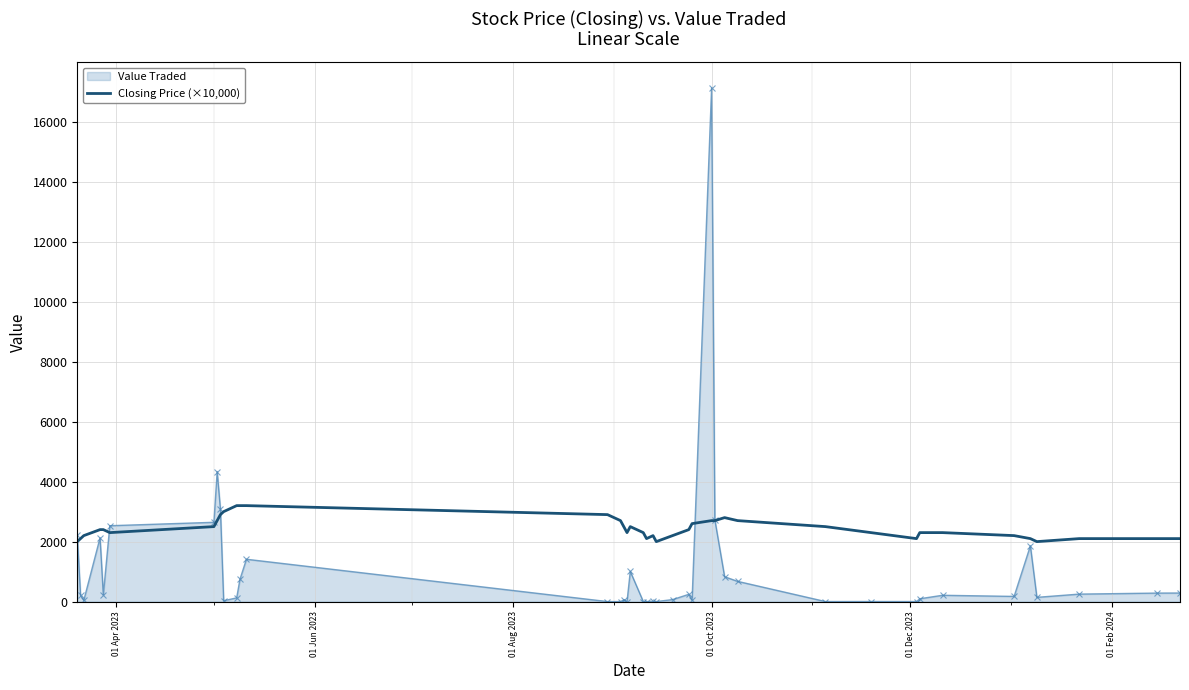

What is the maximum value for Closing Price (×10,000)?

3200.0